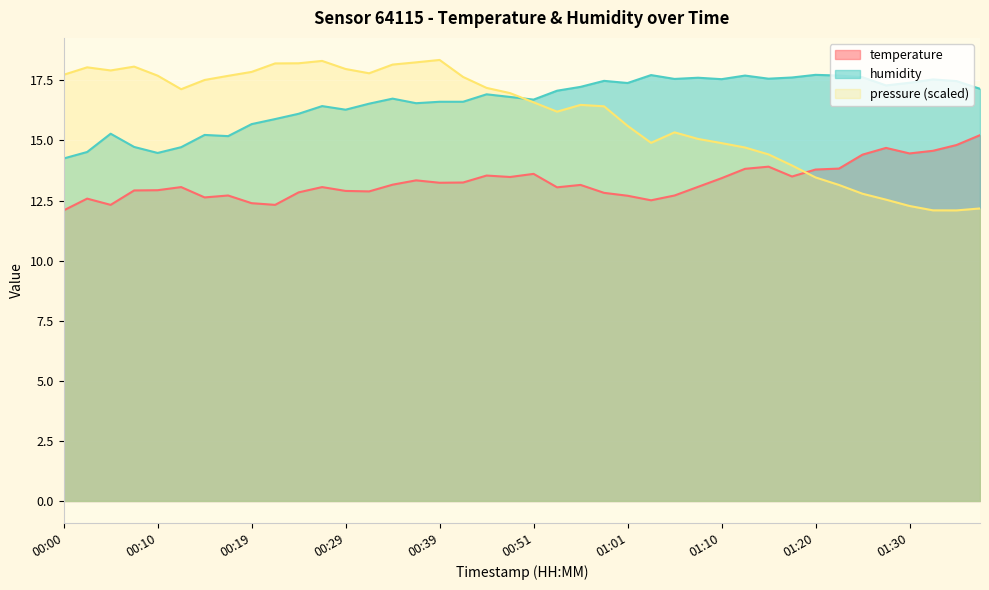

Is the value of humidity at 00:58 greater than the value of temperature at 00:29?

Yes